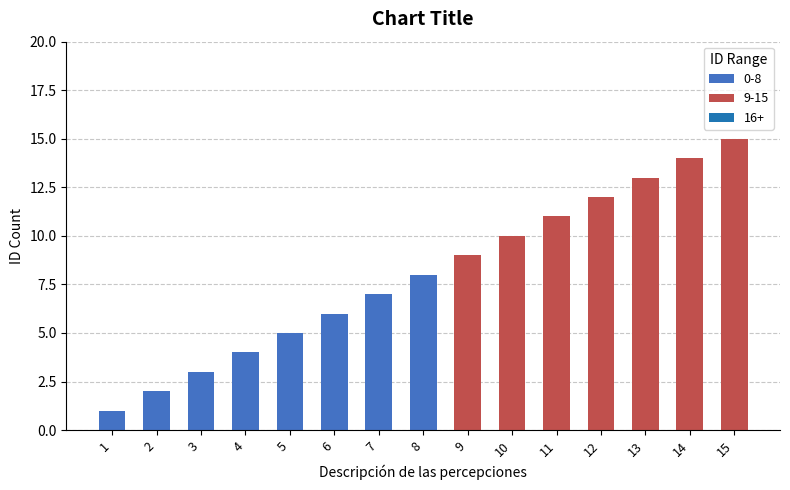

What is the difference between the maximum and minimum values in the 0-8 series?

7